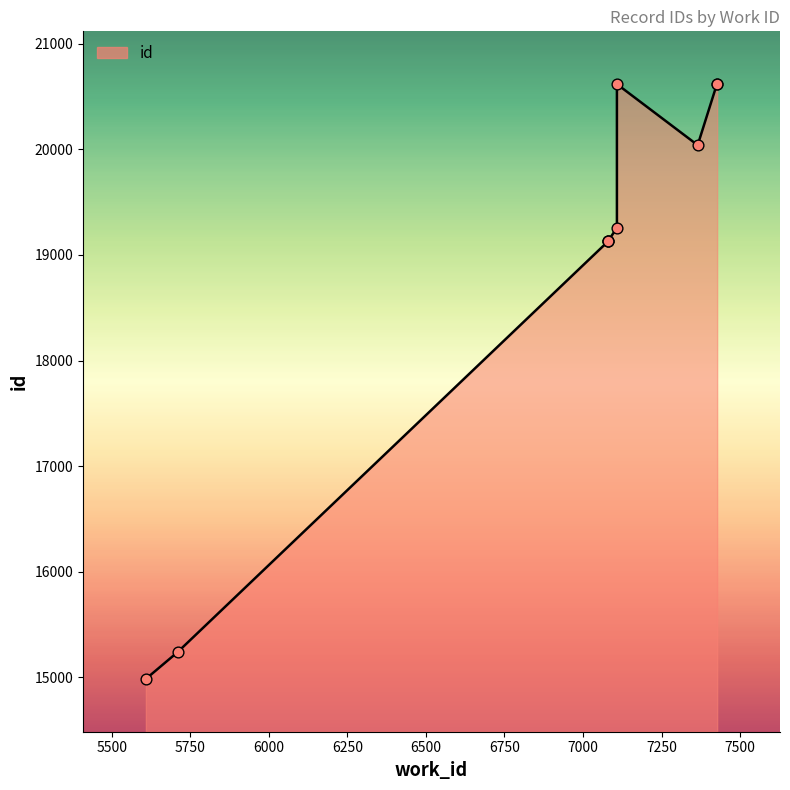

What is the ratio of the value at 7080 to the value at 7080?

1.0